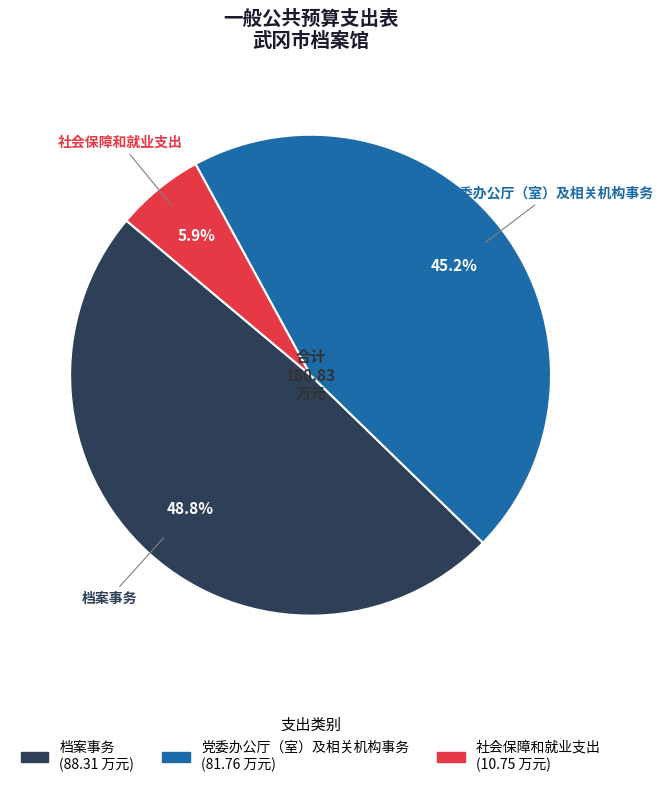

To the nearest percent, what is the combined percentage of 党委办公厅（室）及相关机构事务 and 档案事务?

94%